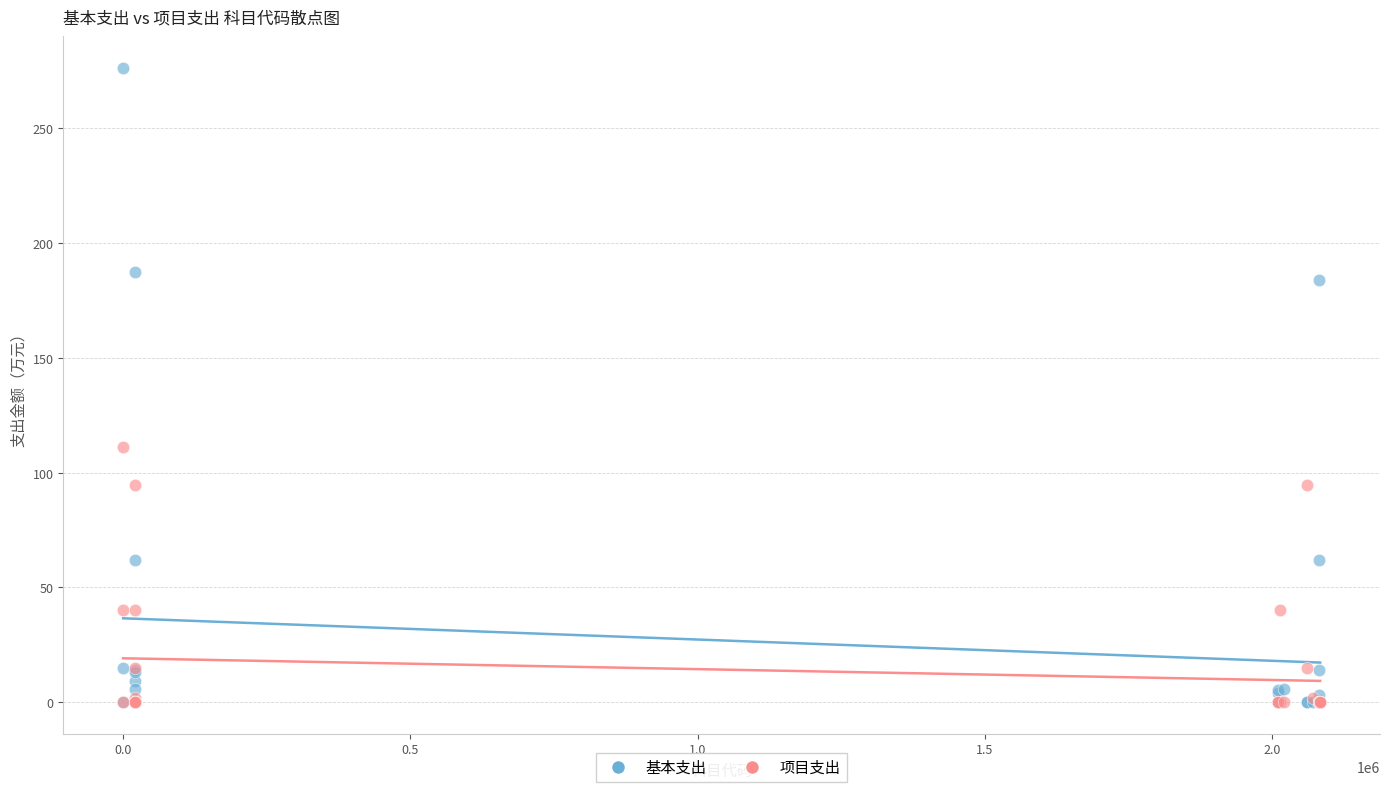

In the 基本支出 series, what Y value is closest to 138?

183.8